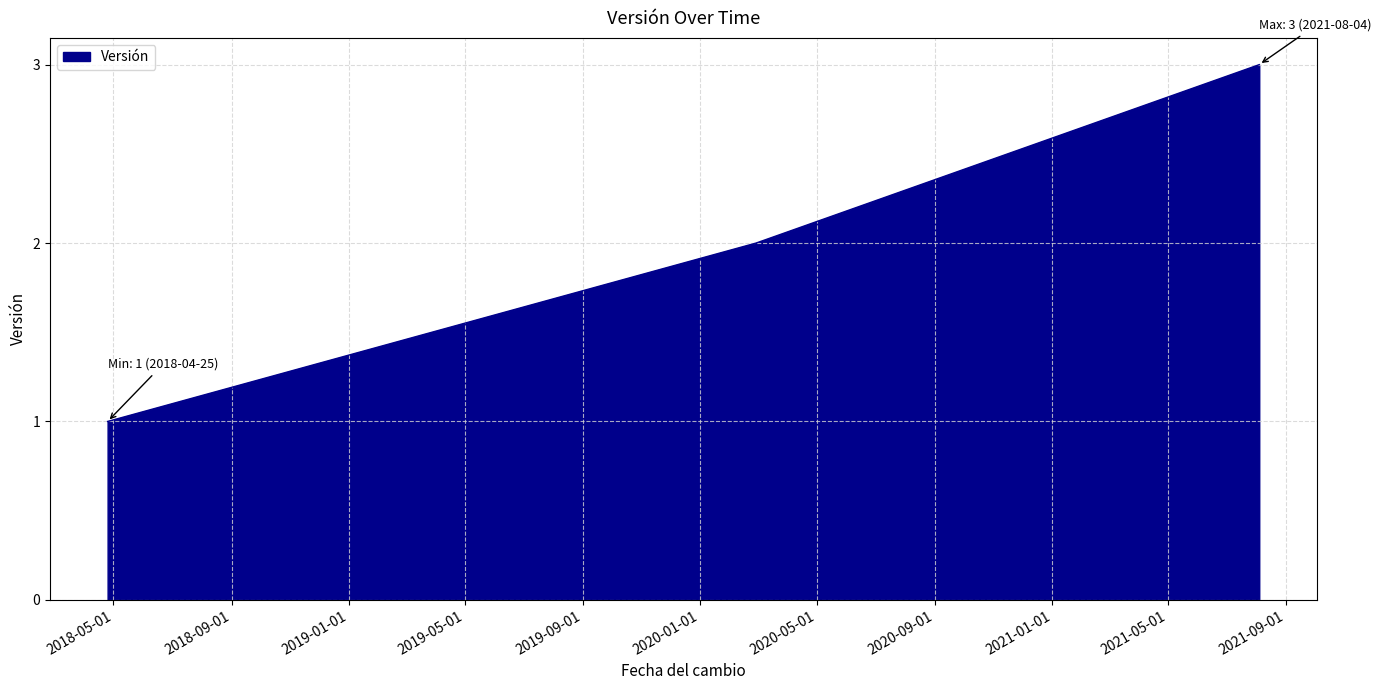

What is the sum of all values?

6